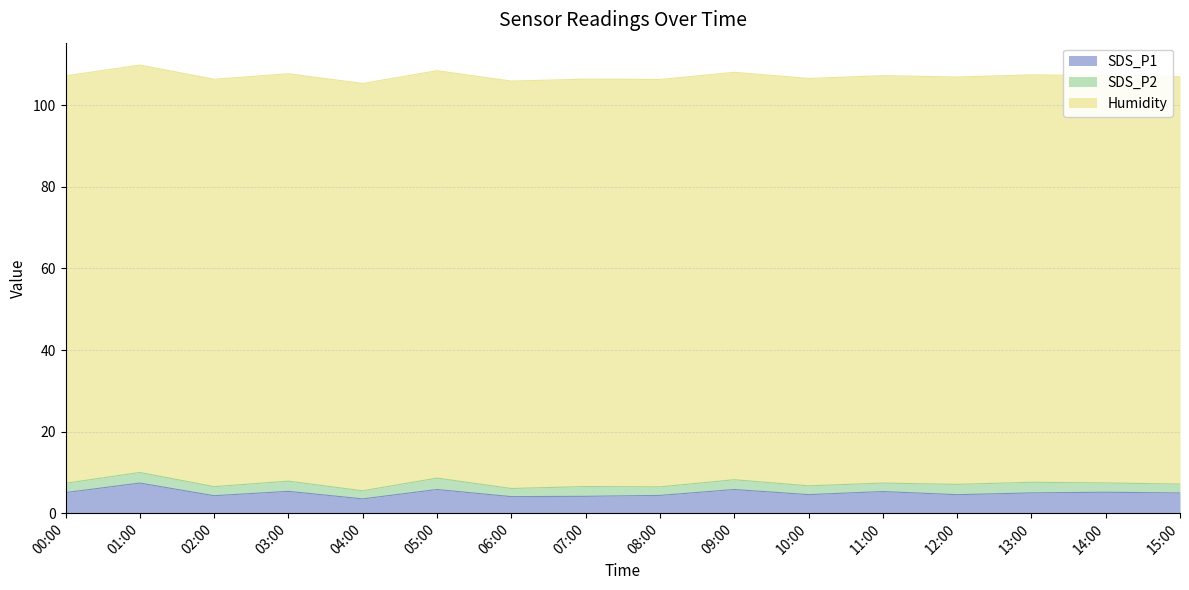

What is the value of the Humidity point at the 10th from the left?

99.9